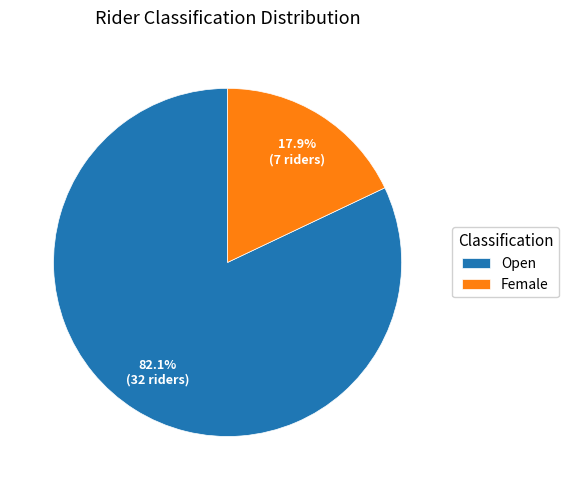

Rank the categories by value from lowest to highest.

Female, Open